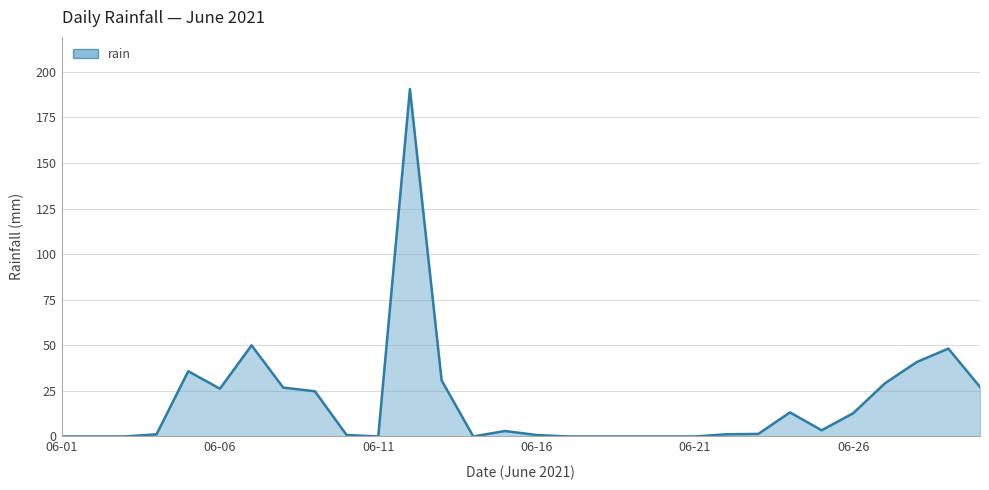

Does the chart display data point markers on the line(s)?

No